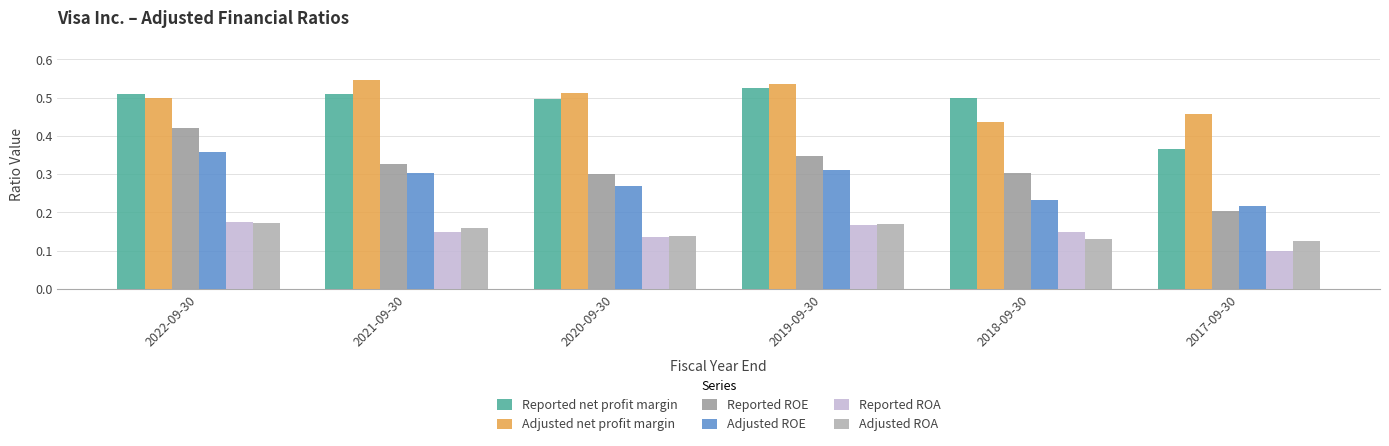

What is the label of the 5th bar from the left?

2018-09-30